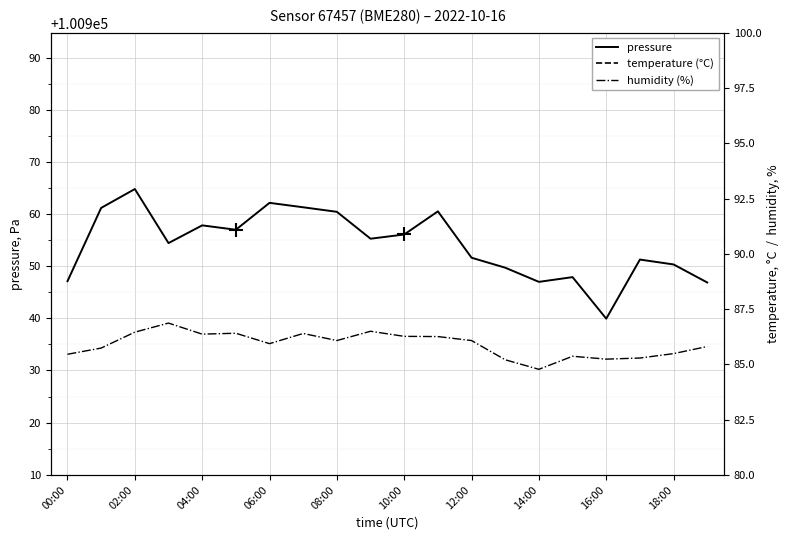

How many lines are shown in the chart?

3